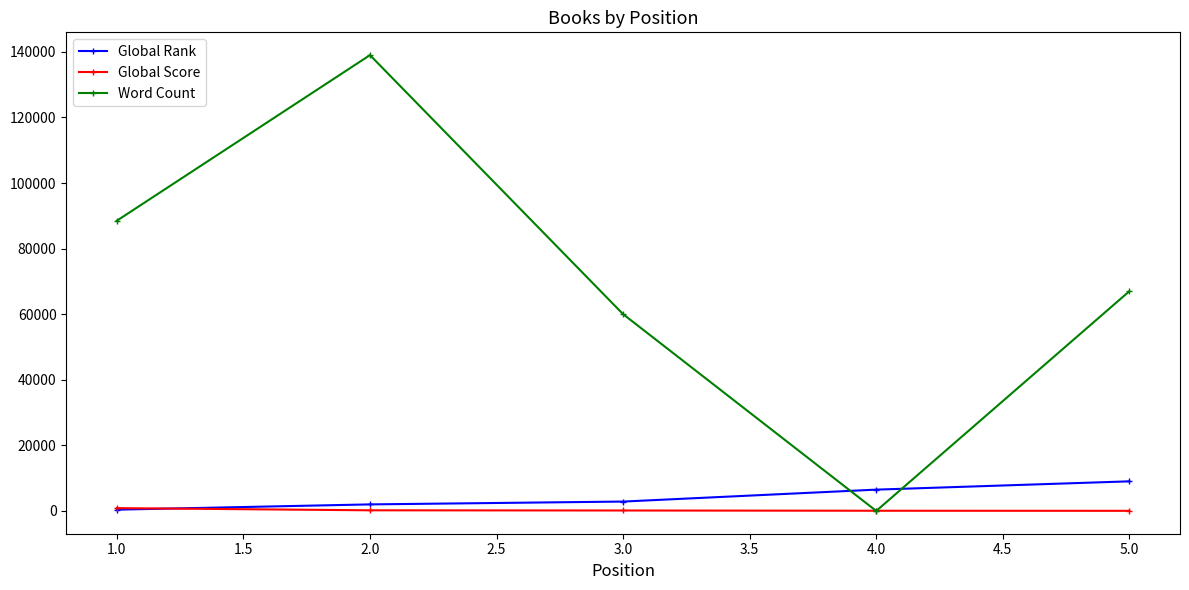

Where do Word Count and Global Score first cross each other?

3.0 and 4.0